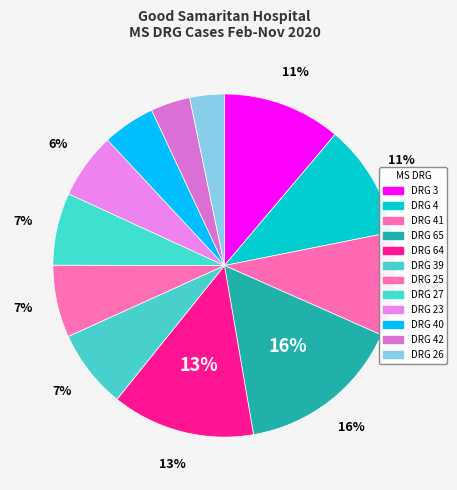

Which category has the biggest portion of the pie?

DRG 65